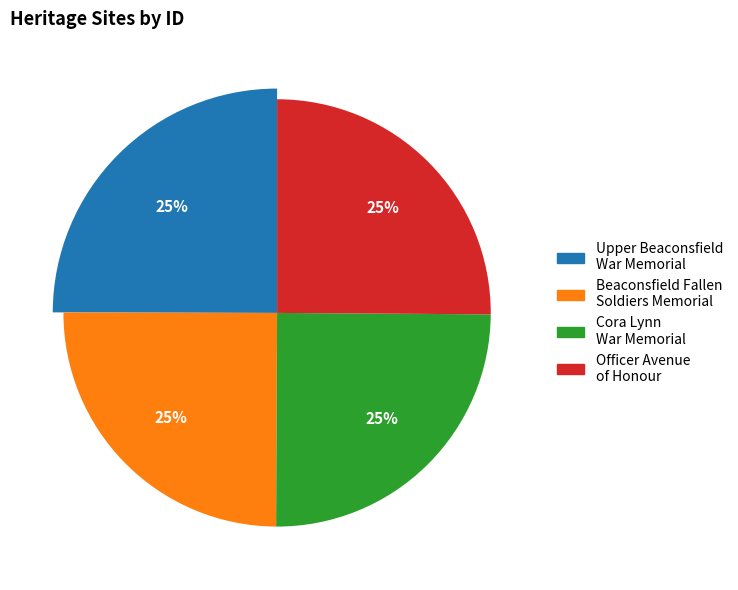

To the nearest percent, what is the average slice percentage?

25%